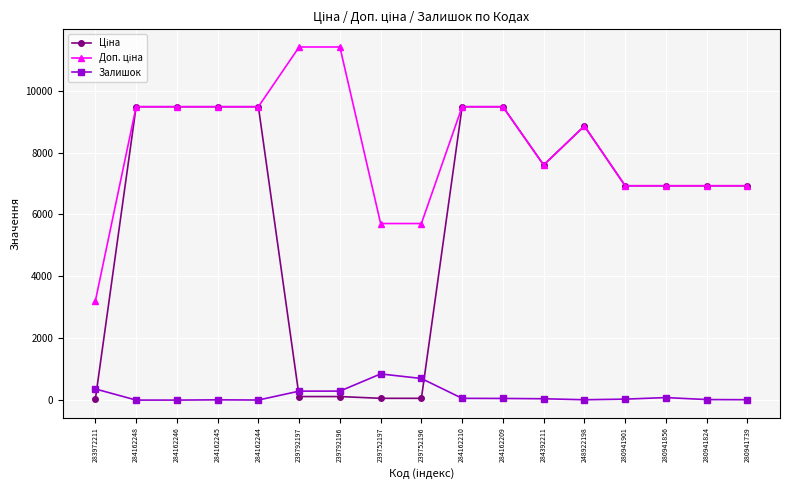

What is the total value across all series at 284162246?

18960.1